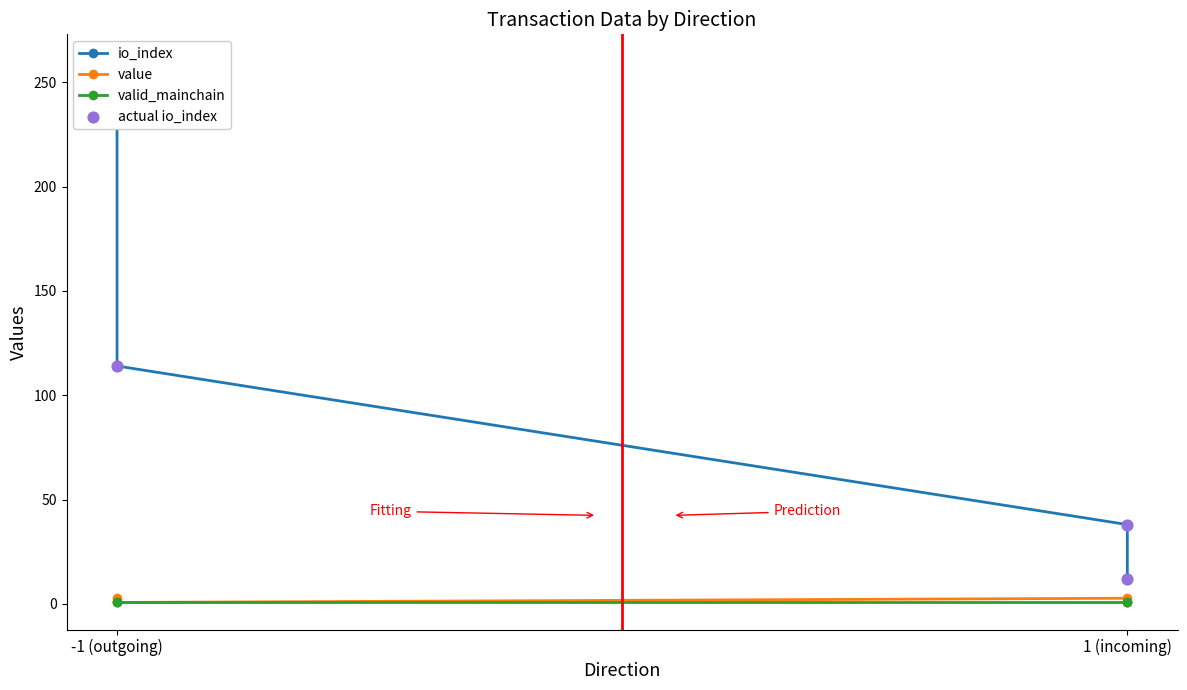

Which series contains the highest Y value?

io_index